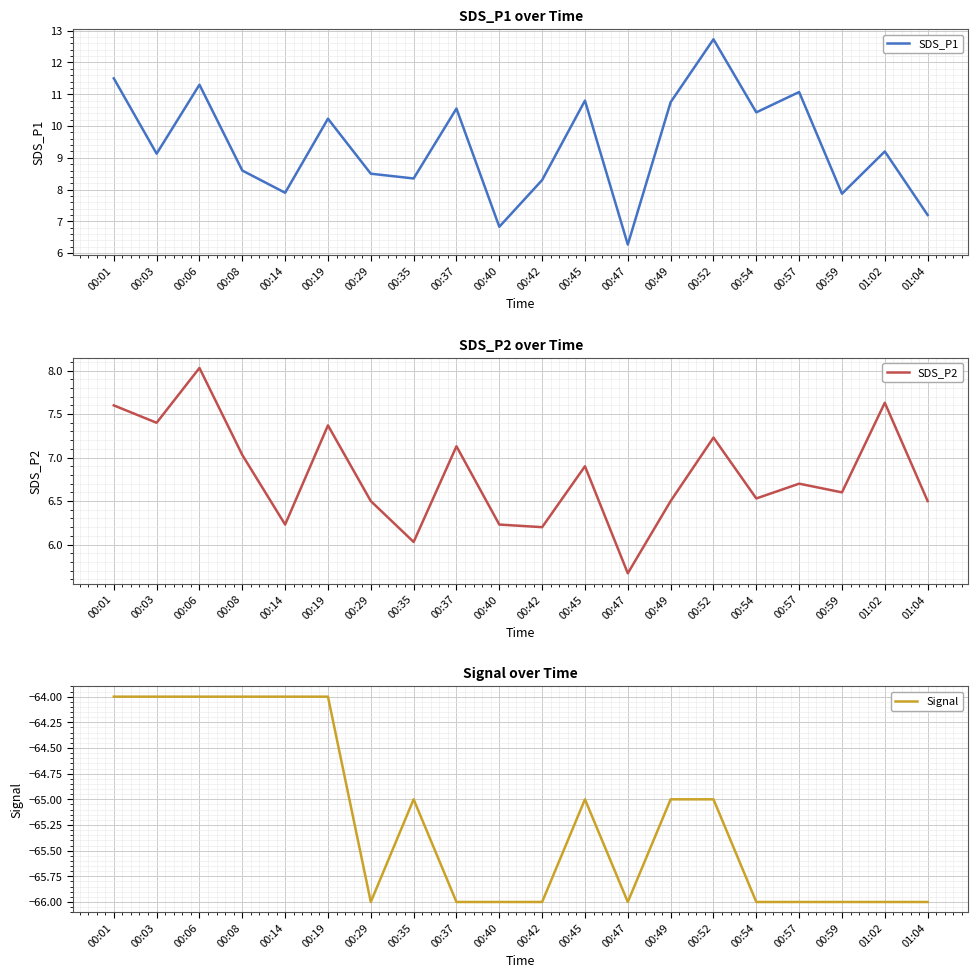

What is the maximum value for Signal?

-64